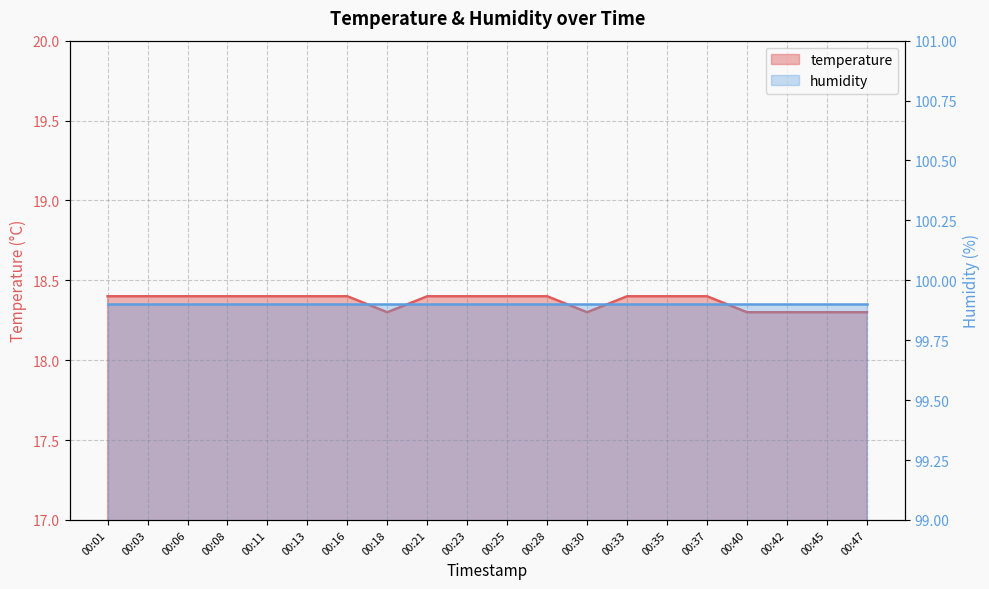

What is the maximum value shown in the chart?

18.4